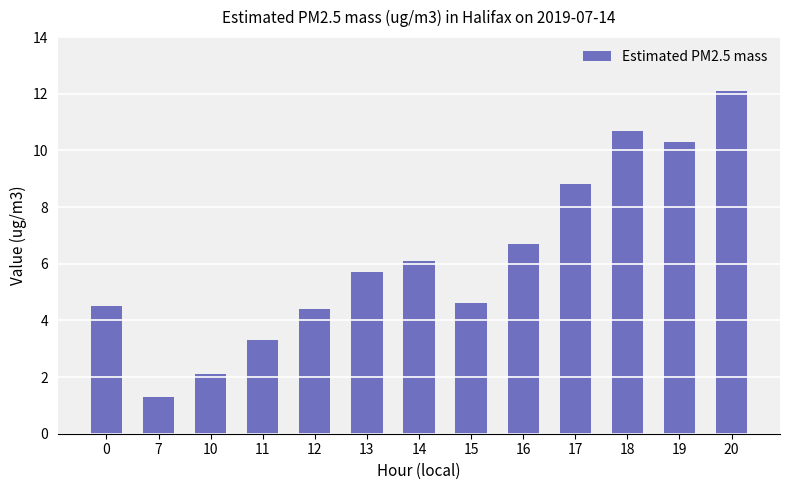

What is the value of the 9th bar from the left?

6.7